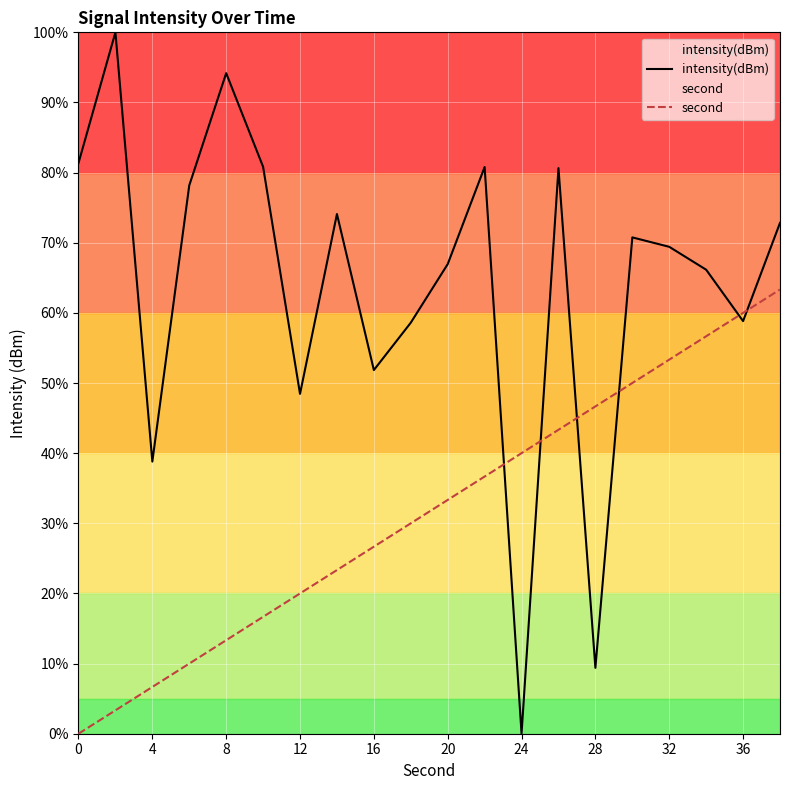

Rank the series by their average value, from highest to lowest.

intensity(dBm), second